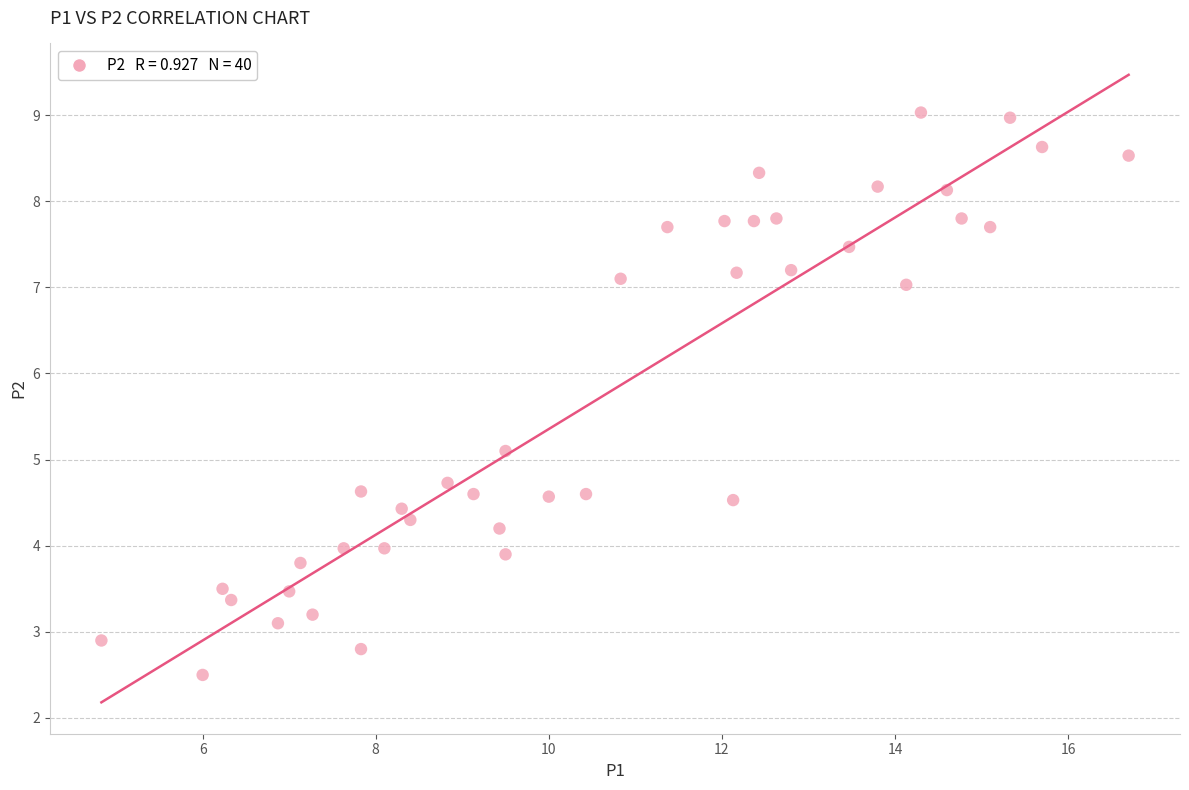

What Y value in the scatter plot is closest to 5?

5.1